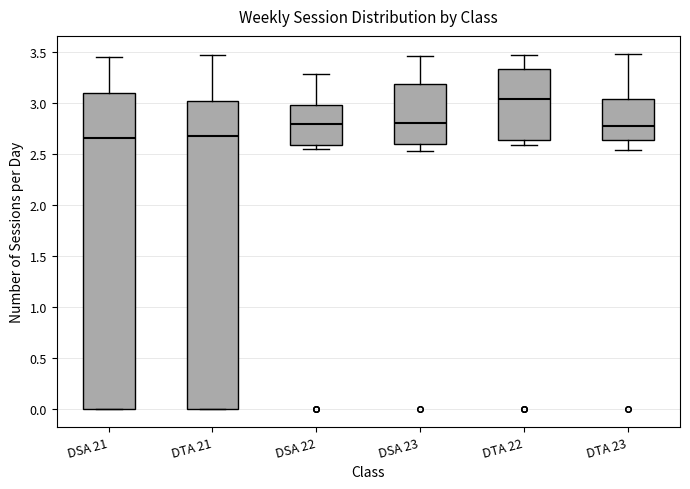

Reading left to right, transcribe this box plot: for each box, give where its median line is, the range the box spans, and where its two whiskers end, as read against the y-axis. The values are not printed on the chart, so give them approximately, as read against the axis.

DSA 21: median 2.65, box 0.00 to 3.10, whiskers 0.00 to 3.45
DTA 21: median 2.70, box 0.00 to 3.00, whiskers 0.00 to 3.45
DSA 22: median 2.80, box 2.60 to 3.00, whiskers 2.55 to 3.30
DSA 23: median 2.80, box 2.60 to 3.20, whiskers 2.55 to 3.45
DTA 22: median 3.05, box 2.65 to 3.35, whiskers 2.60 to 3.45
DTA 23: median 2.80, box 2.65 to 3.05, whiskers 2.55 to 3.50